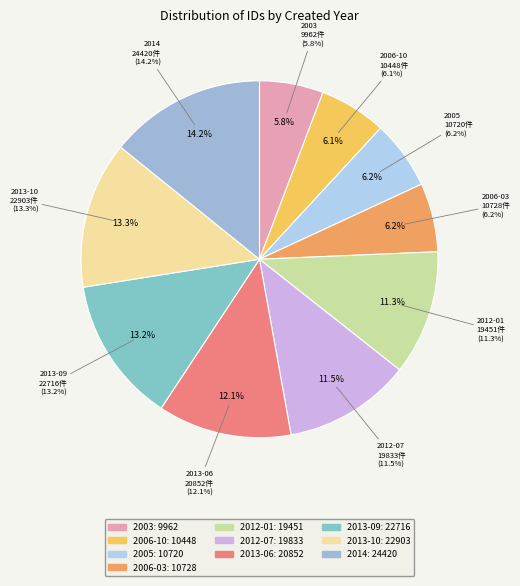

Approximately how many times larger is the value at 2003 compared to 2013-09?

0.4